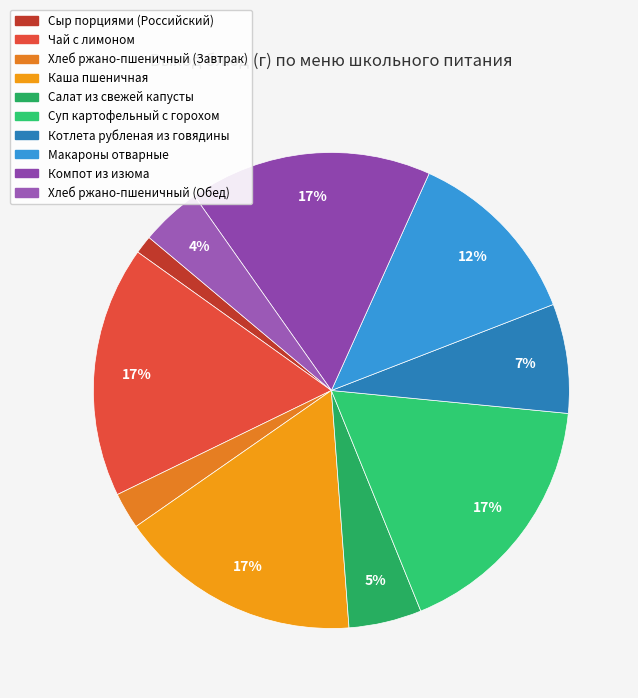

Is Макароны отварные the majority of the pie?

No